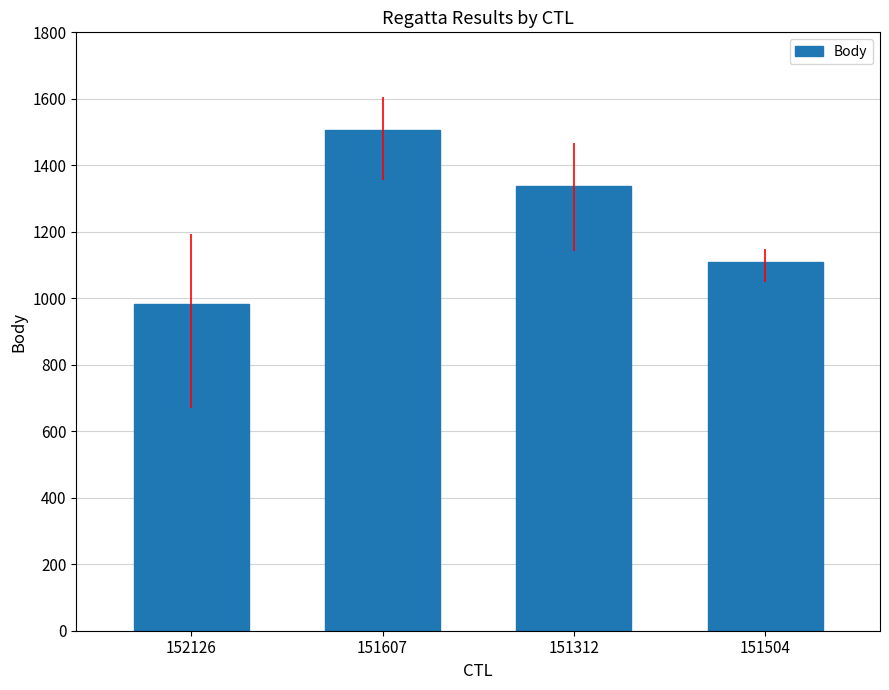

Which label corresponds to the smallest value in the chart?

152126